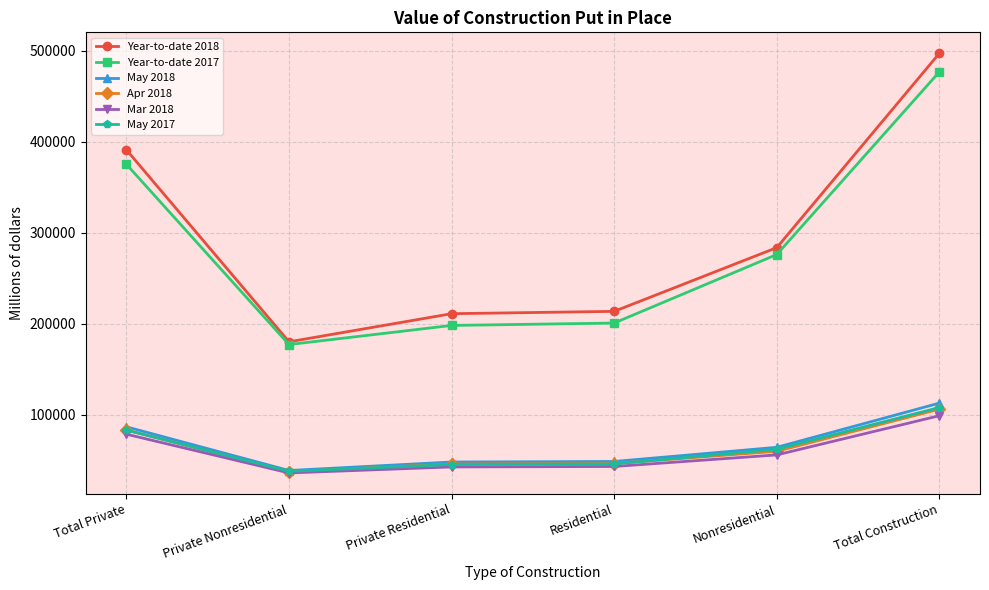

At which category does the chart reach its peak across all series?

Total Construction